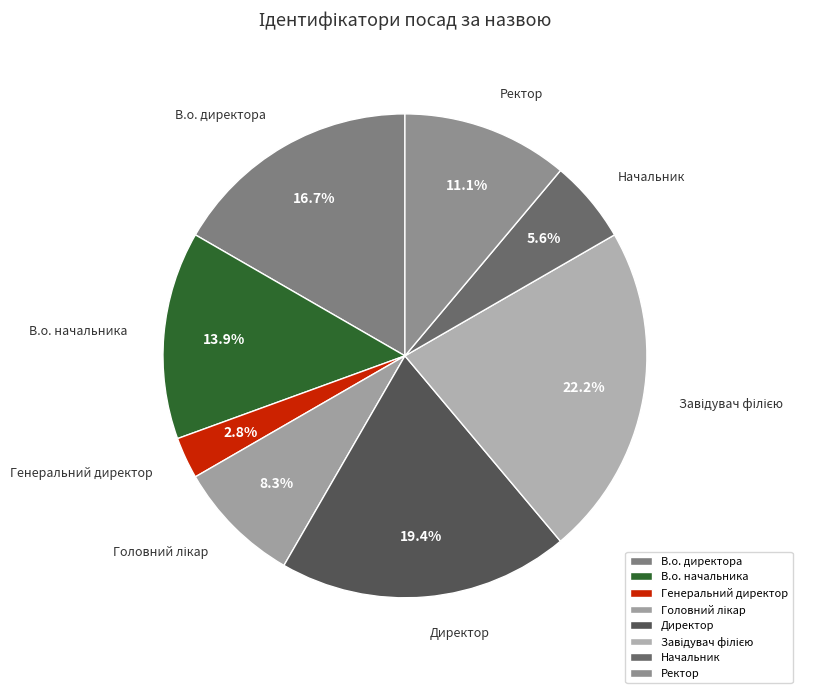

Count the number of slices in the pie.

8